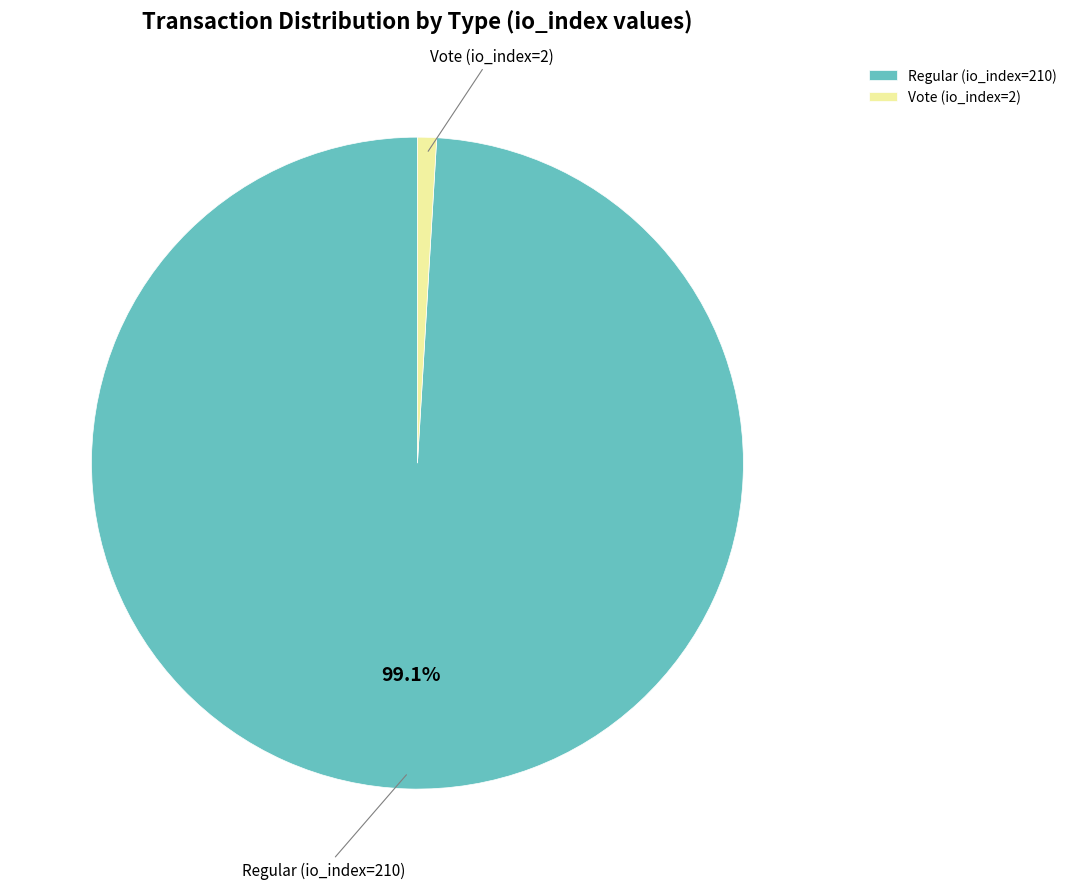

Is Vote (io_index=2) the majority of the pie?

No